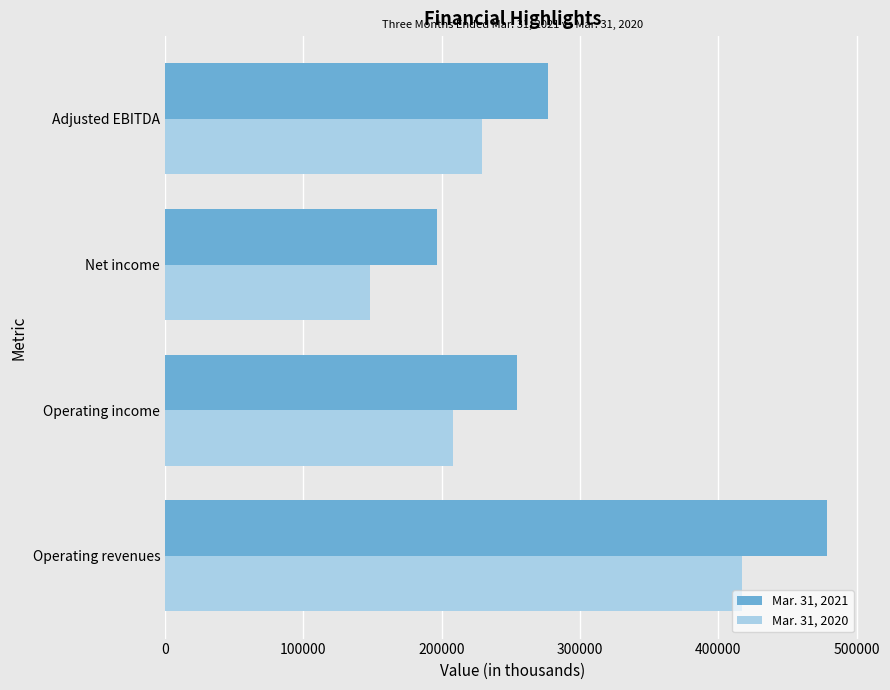

What is the sum of the Mar. 31, 2020 values at Operating income and Operating revenues?

624664